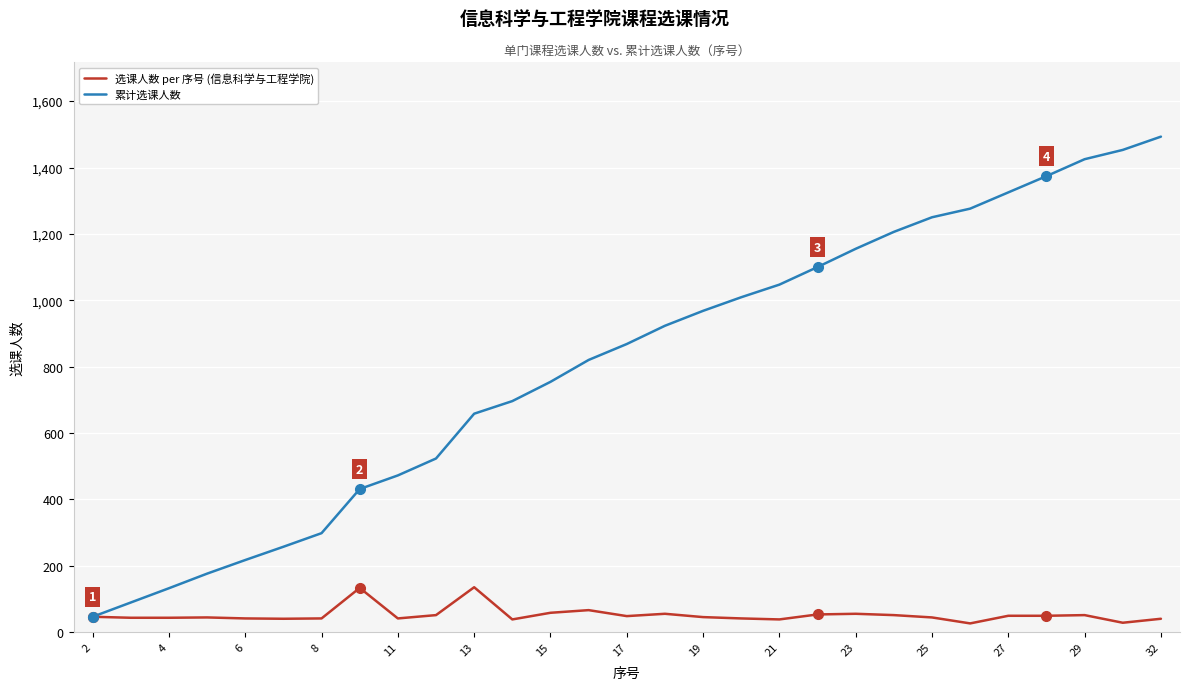

Which series has the widest spread of values?

累计选课人数